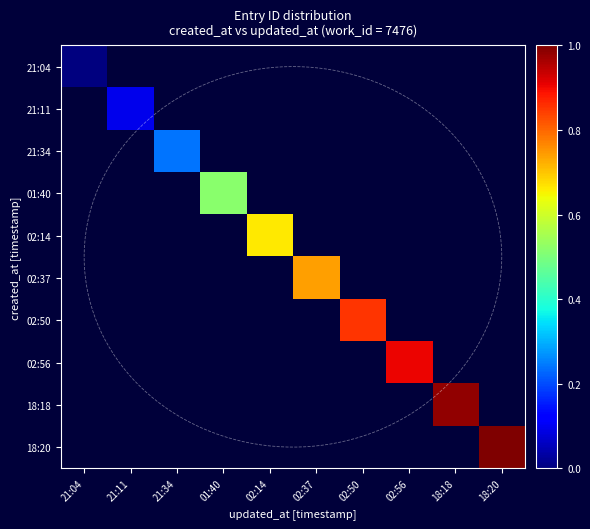

Rank the series by their average value, from lowest to highest.

21:04, 21:11, 21:34, 01:40, 02:14, 02:37, 02:50, 02:56, 18:18, 18:20